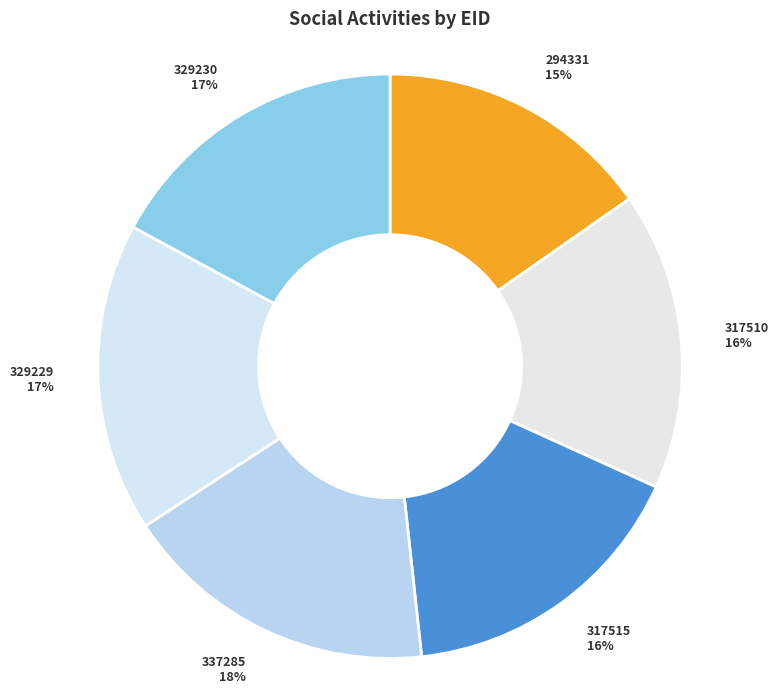

Count the number of slices in the pie.

6